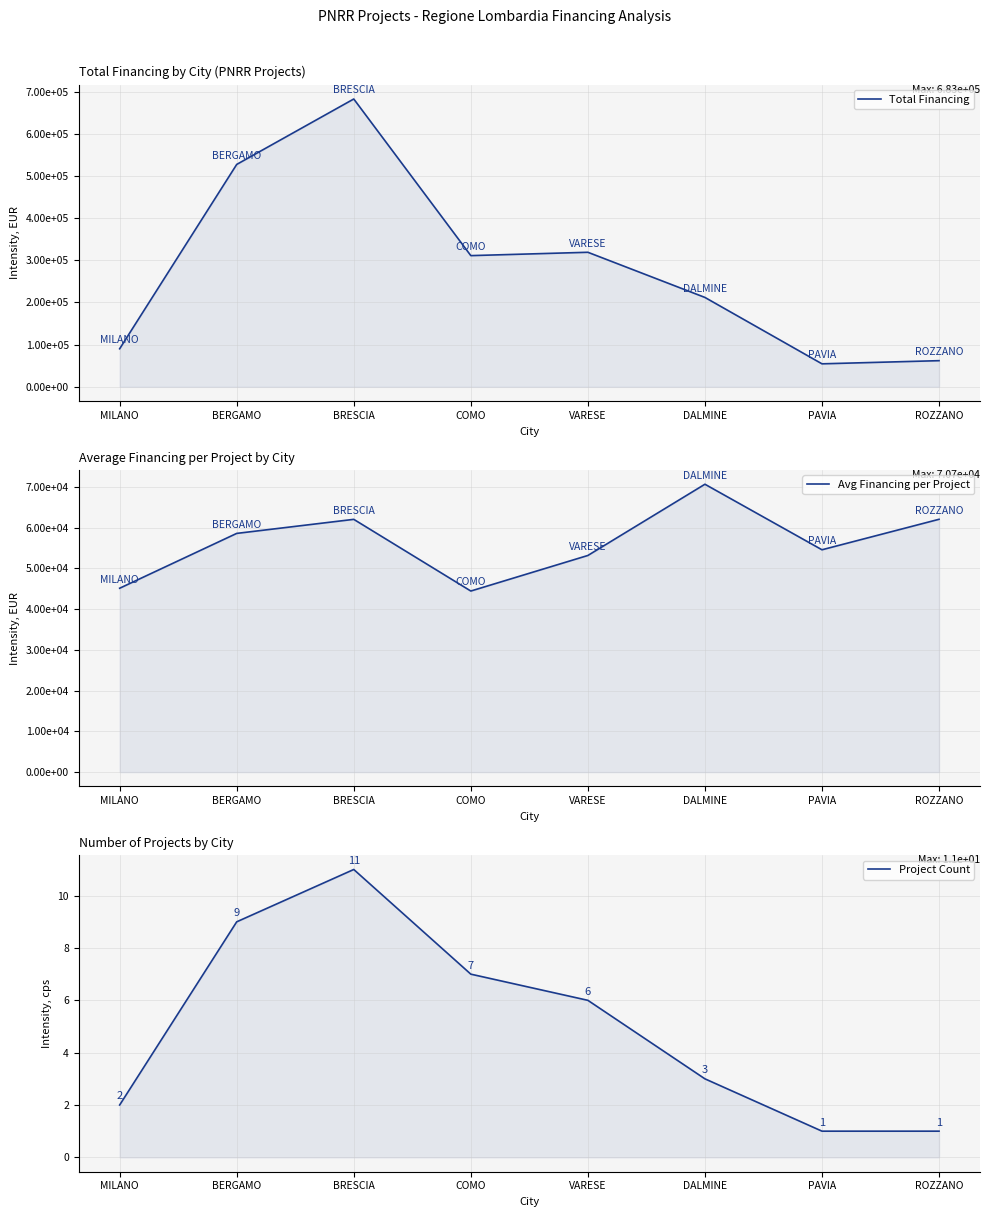

How many lines are shown in the chart?

3